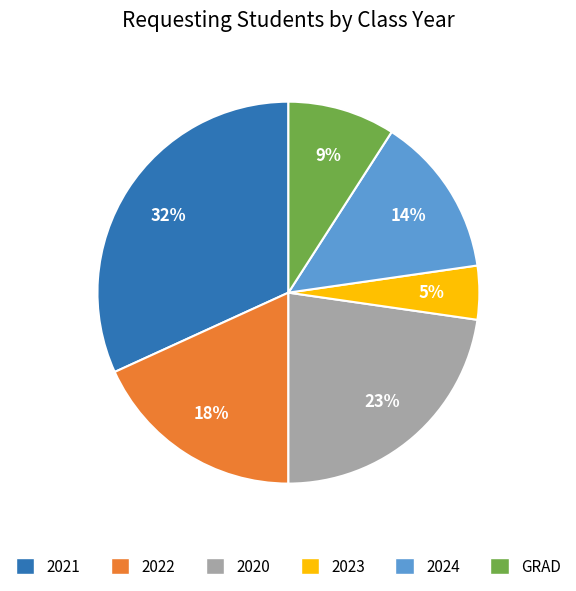

What is the smallest slice in the pie chart?

2023